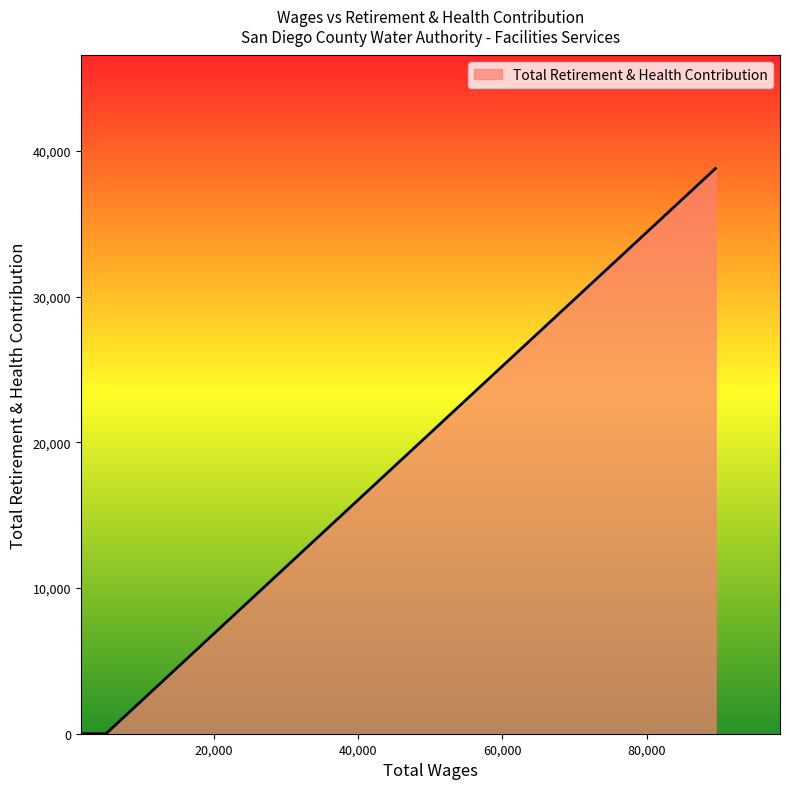

What is the maximum value shown in the chart?

38802